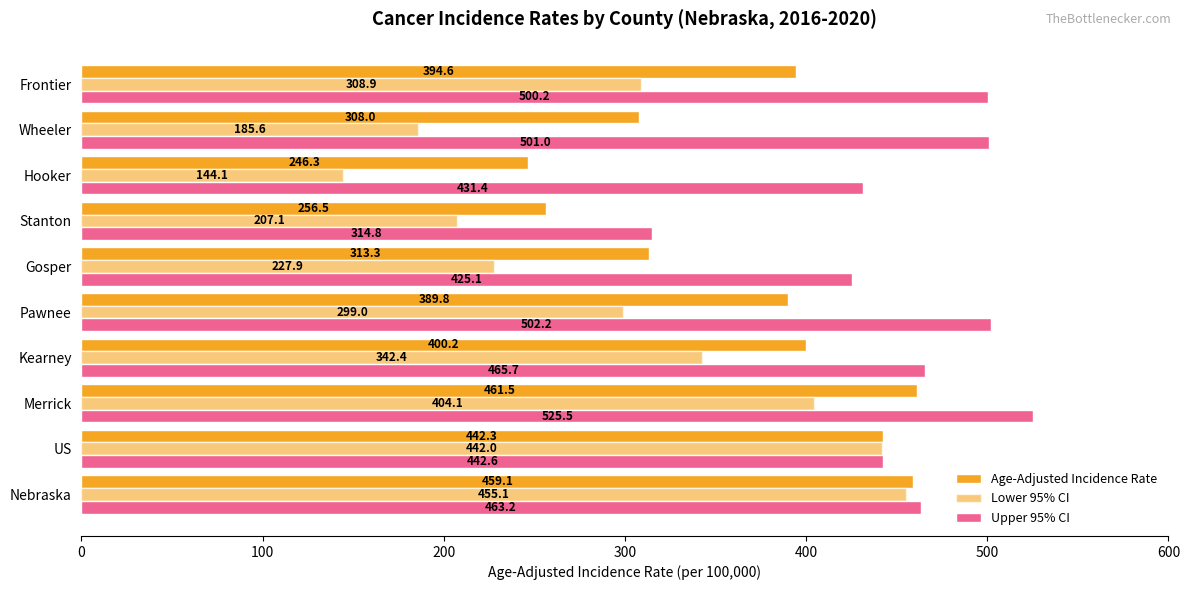

How many data points in Upper 95% CI are less than 465?

5